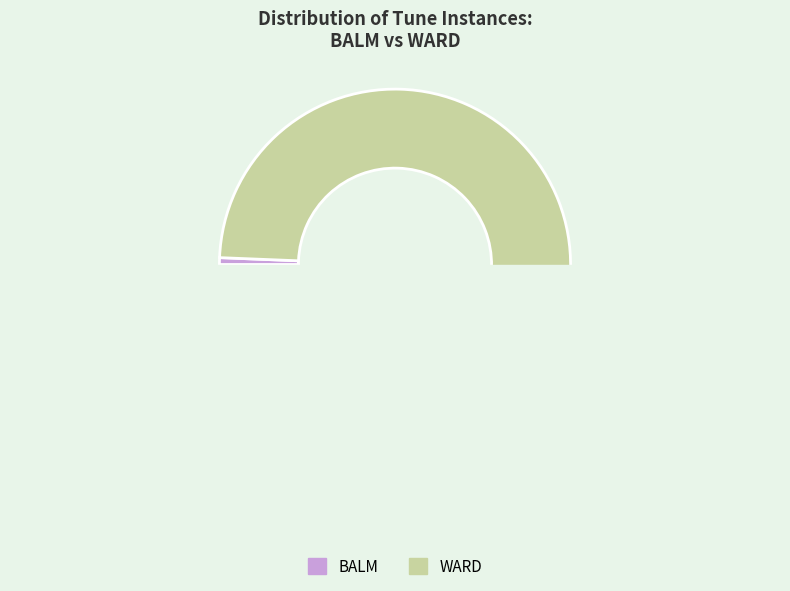

Rank the categories by value from lowest to highest.

BALM, WARD